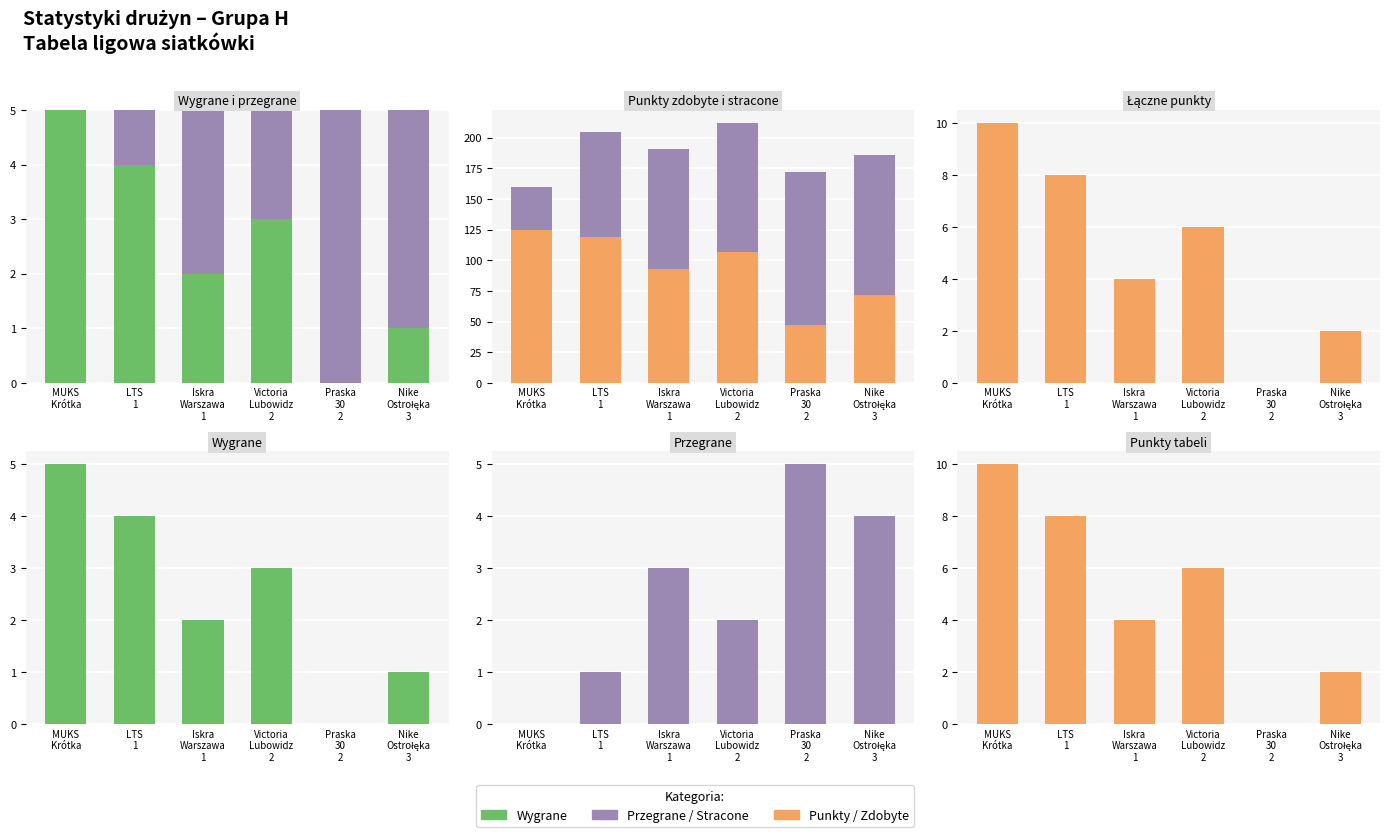

Reading right to left, what are all the values shown in this chart?

Wygrane: Nike
Ostrołęka
3=1	Praska
30
2=0	Victoria
Lubowidz
2=3	Iskra
Warszawa
1=2	LTS
1=4	MUKS
Krótka=5
Przegrane: Nike
Ostrołęka
3=4	Praska
30
2=5	Victoria
Lubowidz
2=2	Iskra
Warszawa
1=3	LTS
1=1	MUKS
Krótka=0
Pkt. zdobyte: Nike
Ostrołęka
3=72	Praska
30
2=47	Victoria
Lubowidz
2=107	Iskra
Warszawa
1=93	LTS
1=119	MUKS
Krótka=125
Pkt. stracone: Nike
Ostrołęka
3=114	Praska
30
2=125	Victoria
Lubowidz
2=105	Iskra
Warszawa
1=98	LTS
1=86	MUKS
Krótka=35
Punkty: Nike
Ostrołęka
3=2	Praska
30
2=0	Victoria
Lubowidz
2=6	Iskra
Warszawa
1=4	LTS
1=8	MUKS
Krótka=10
Pkt. tabeli: Nike
Ostrołęka
3=2	Praska
30
2=0	Victoria
Lubowidz
2=6	Iskra
Warszawa
1=4	LTS
1=8	MUKS
Krótka=10